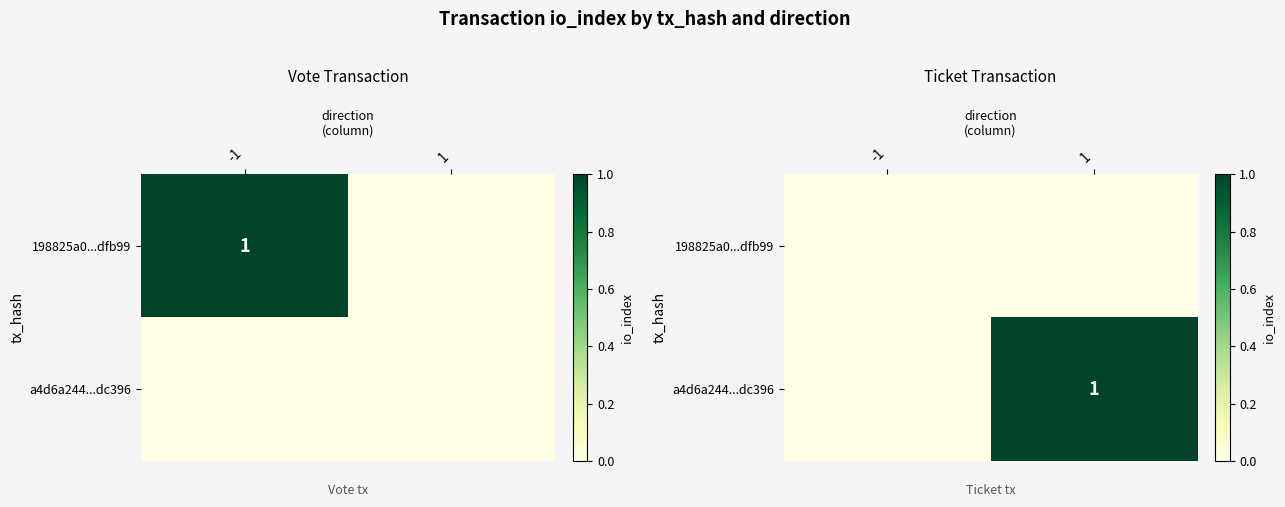

Is it true that 198825a0...dfb99 equals 0 at -1?

True